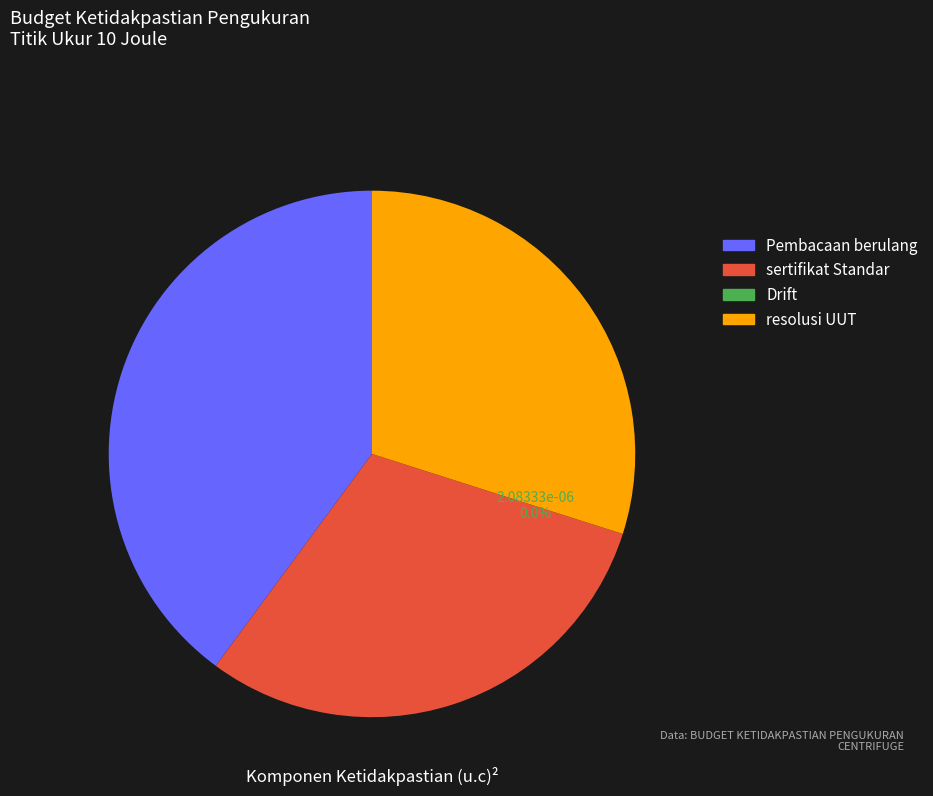

Is there any slice that represents more than half of the pie?

No